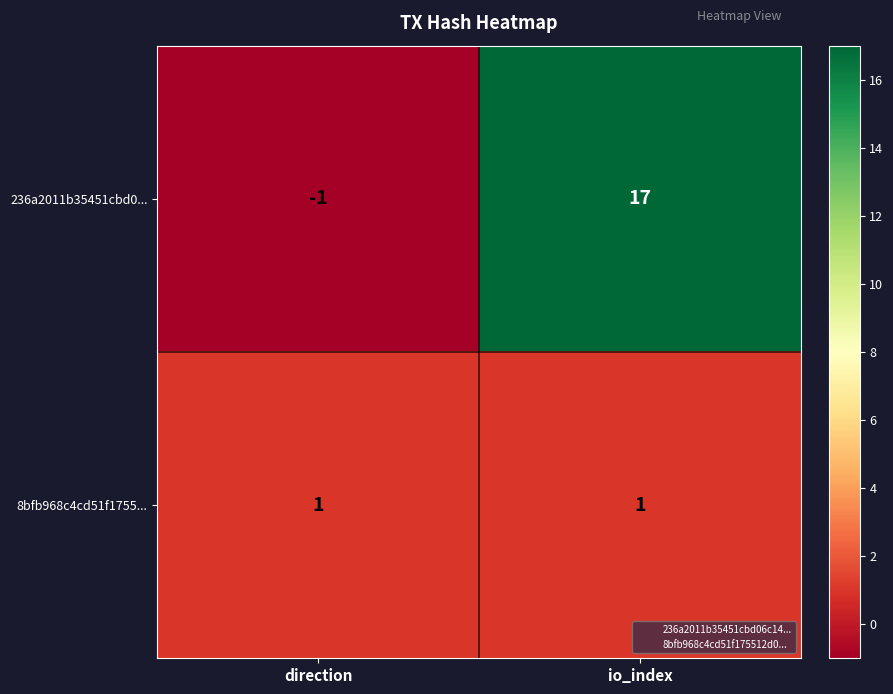

Reading left to right, list all the values displayed in this chart.

236a2011b35451cbd0...: -1	17
8bfb968c4cd51f1755...: 1	1